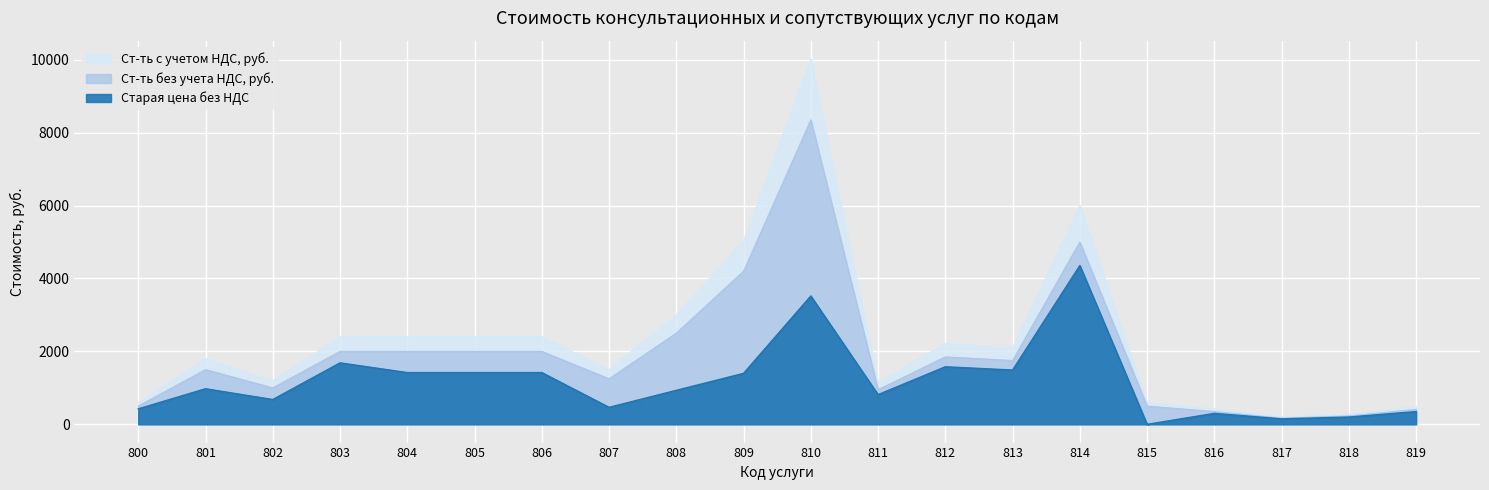

What is the sum of all Старая цена без НДС values?

23575.6